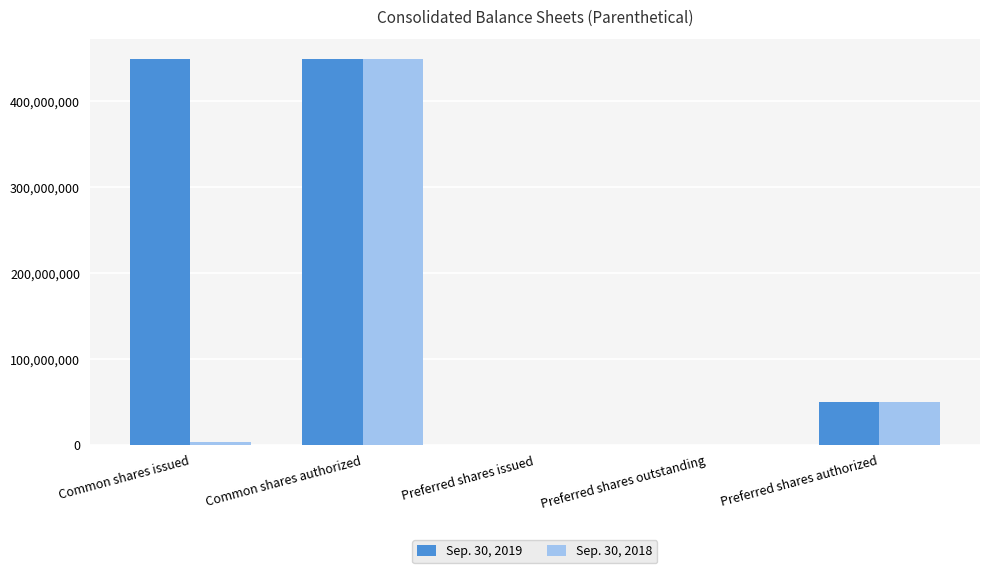

The Sep. 30, 2019 series shows 50000000 at Preferred shares authorized. True or false?

True